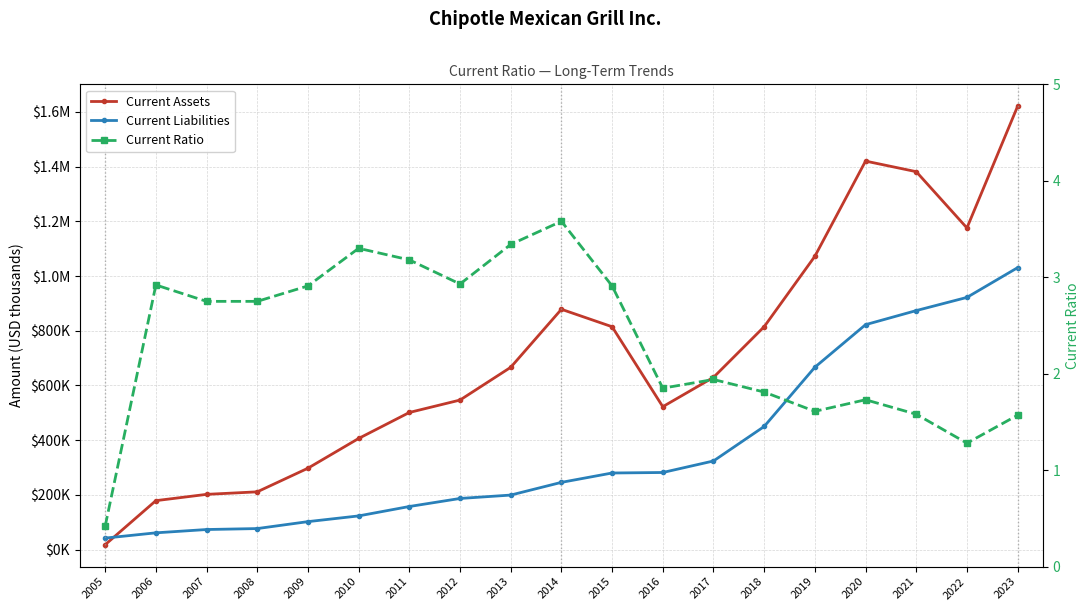

The Current Assets series shows 814647.0 at 2015. True or false?

True